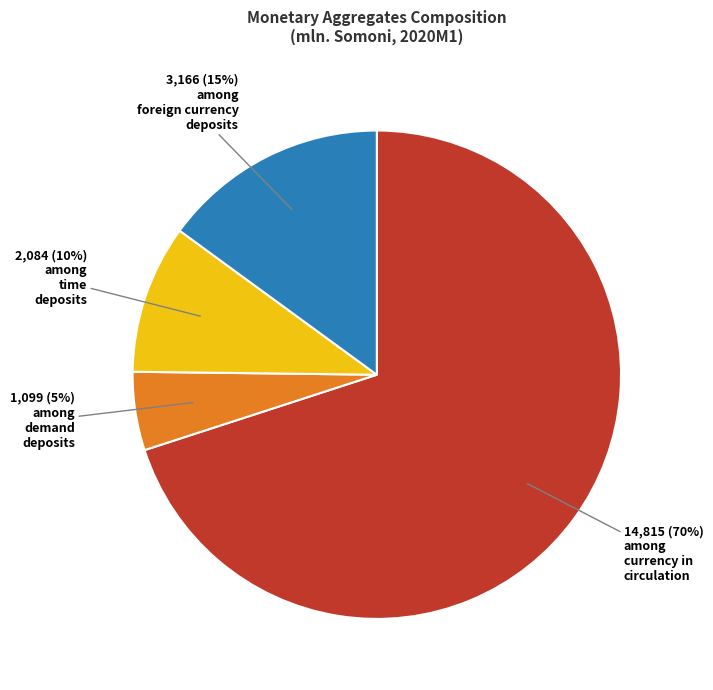

To the nearest percent, what is the average slice percentage?

25%